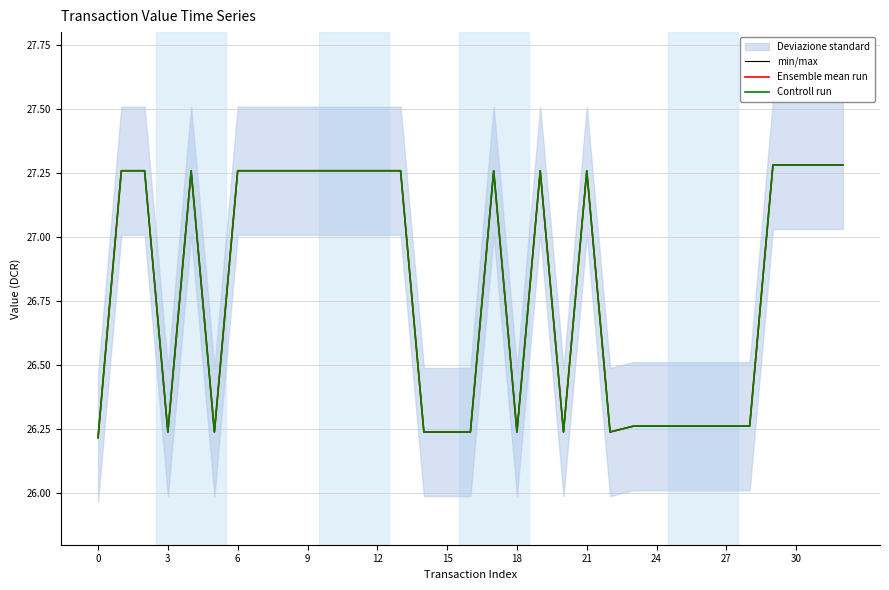

What is the smallest value displayed?

26.2